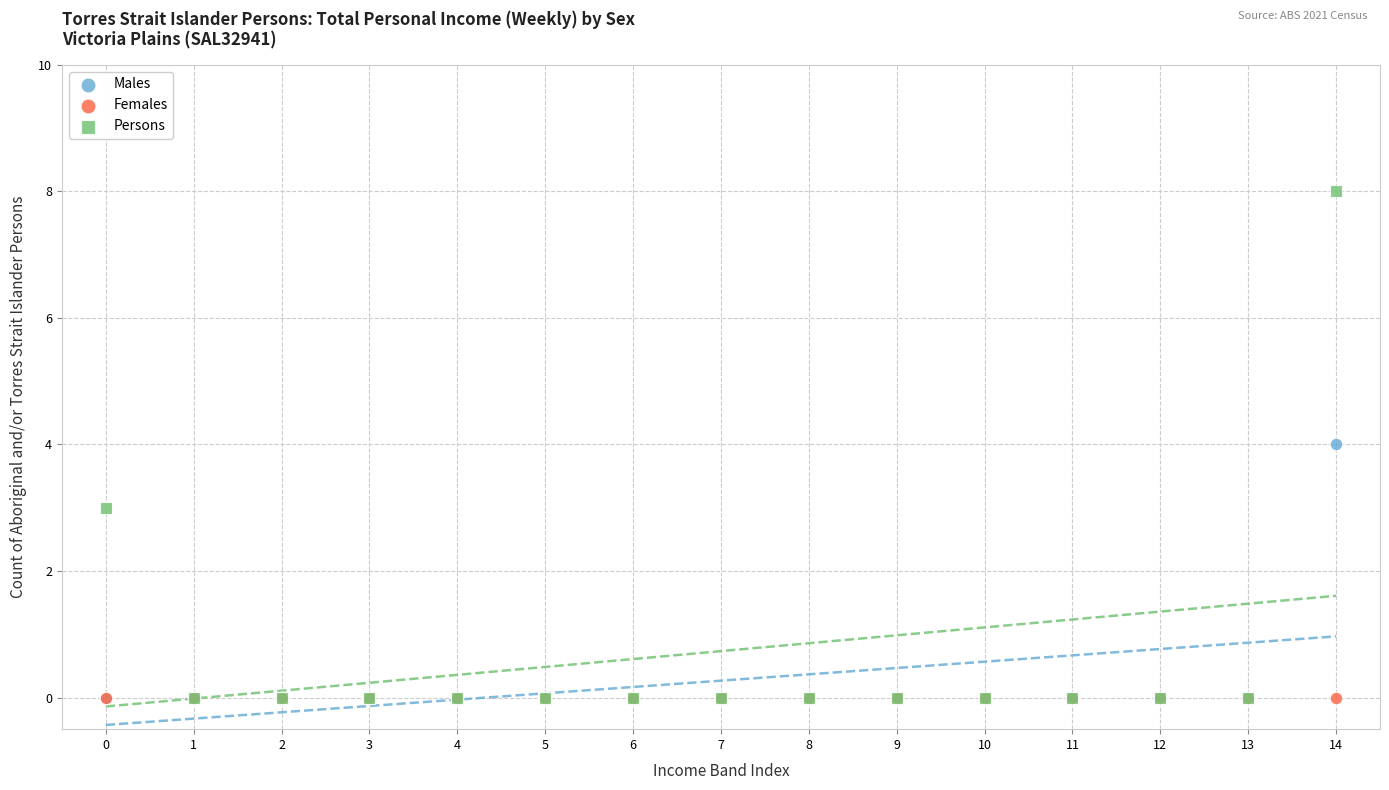

What are all the series names shown in the legend?

Males, Females, Persons